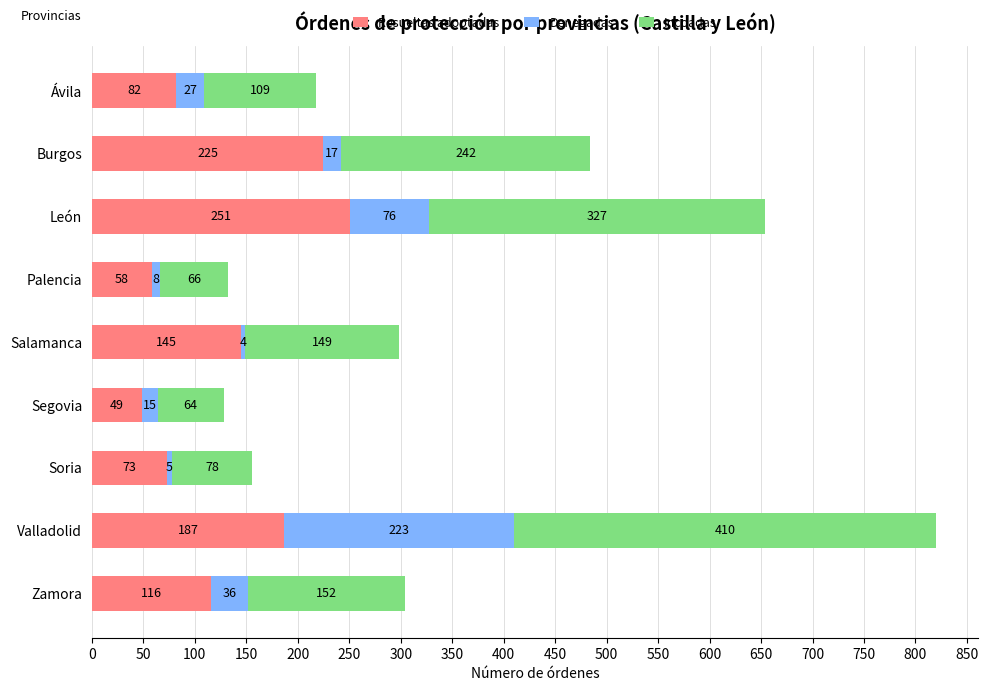

List the labels in order of Resueltas adoptadas value, largest first.

León, Burgos, Valladolid, Salamanca, Zamora, Ávila, Soria, Palencia, Segovia